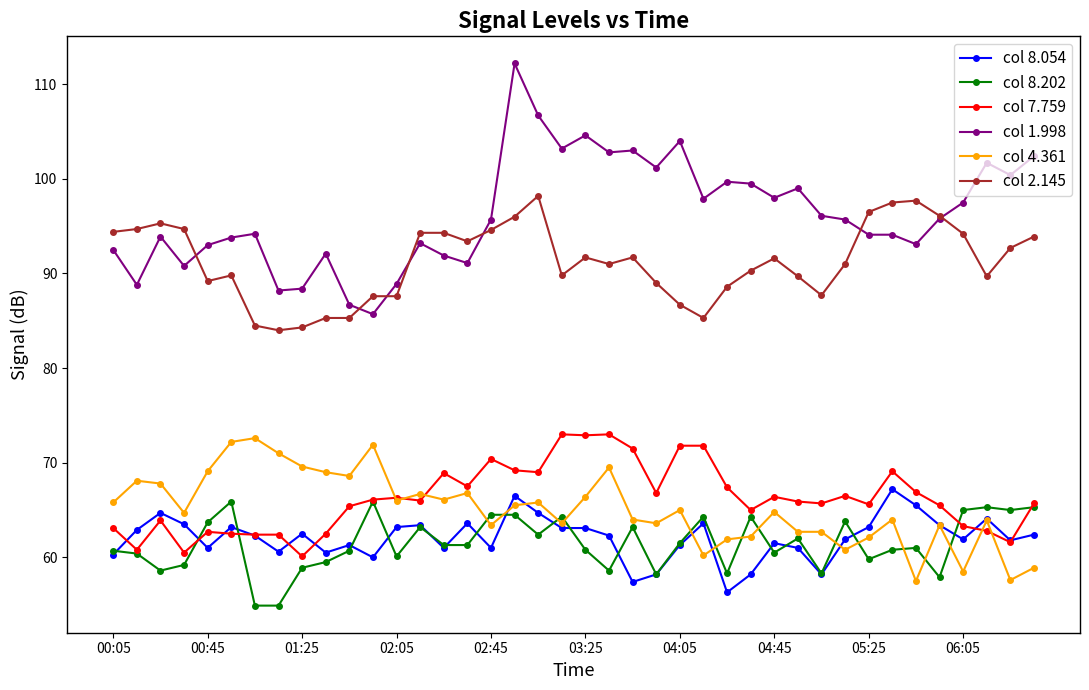

True or false: col 1.998 has more than 0 interior local peaks.

True